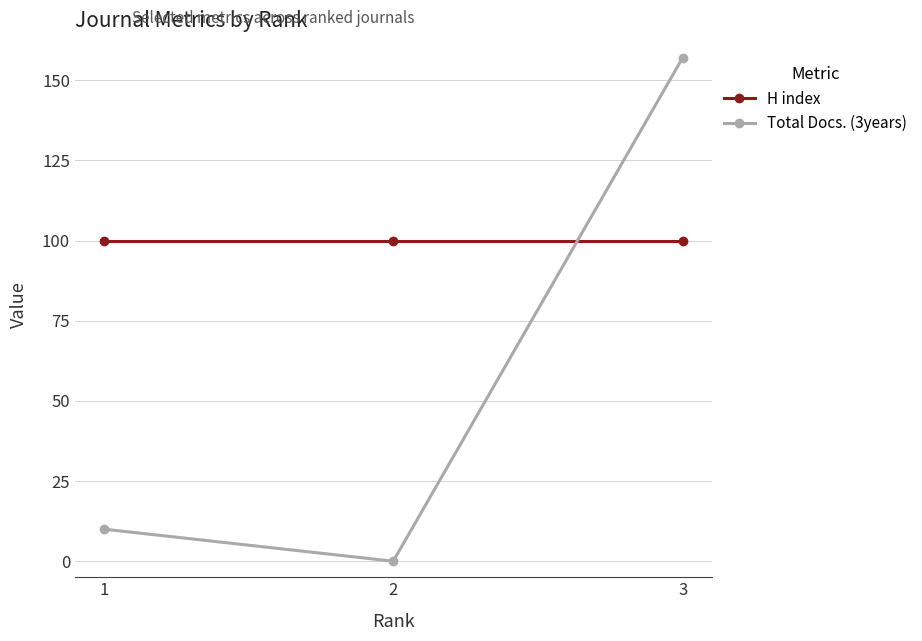

Which label corresponds to the smallest value in the chart?

2